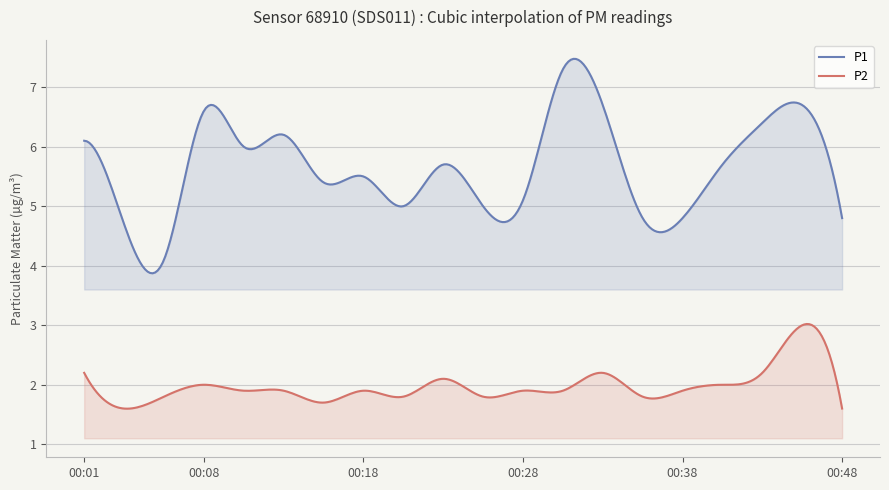

Read the P1 value at 00:48.

4.8